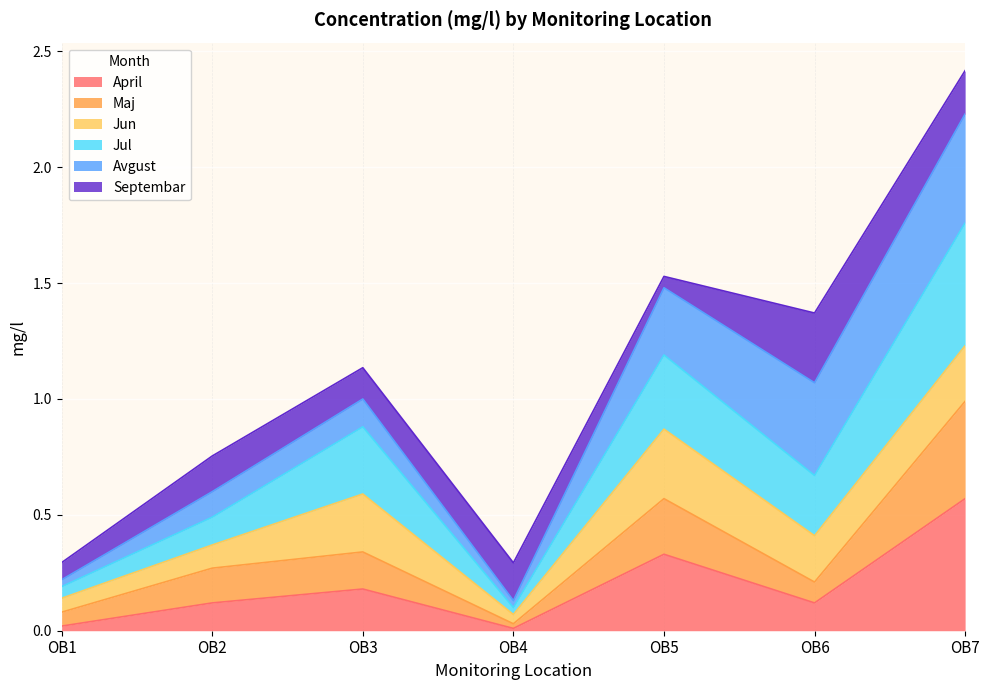

Count the number of categories in the chart.

7